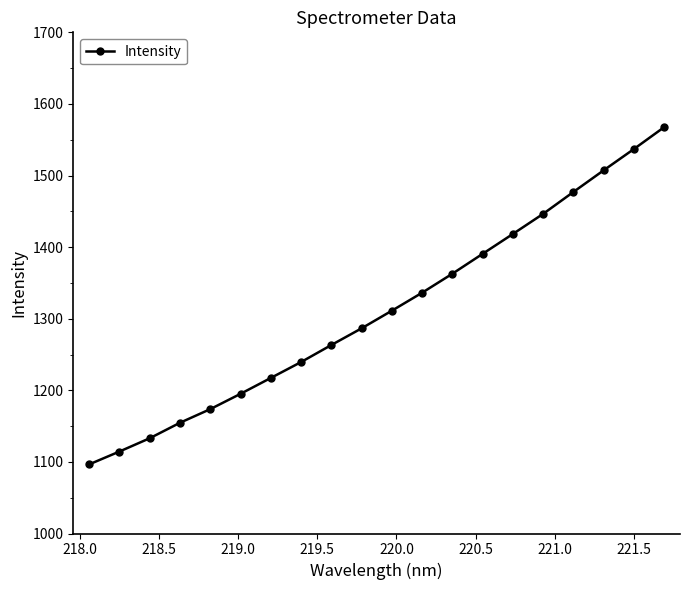

Reading right to left, what are all the values shown in this chart?

1567.5	1537.0	1507.3	1477.1	1446.5	1418.4	1390.7	1362.9	1336.3	1311.2	1286.6	1263.3	1239.5	1217.3	1195.1	1173.7	1154.7	1133.0	1114.5	1096.5